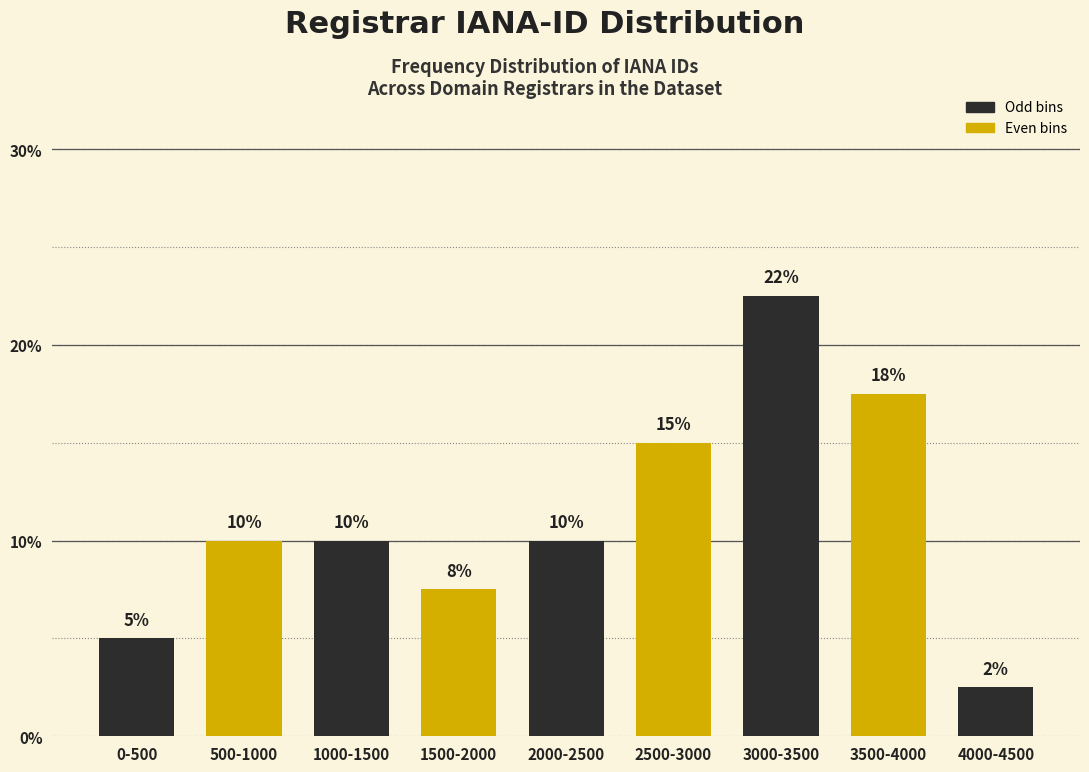

True or false: the data shows 2.5 at 4000-4500.

True